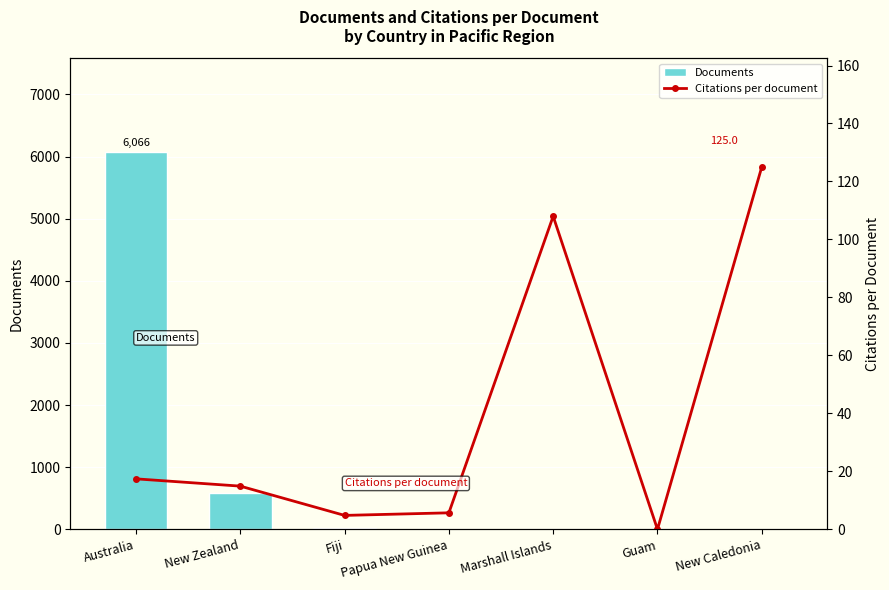

Reading left to right, transcribe all the data shown in this chart.

Documents: Australia=6066.0	New Zealand=583.0	Fiji=26.0	Papua New Guinea=10.0	Marshall Islands=1.0	Guam=1.0	New Caledonia=1.0
Citations per document: Australia=17.4	New Zealand=14.9	Fiji=4.8	Papua New Guinea=5.7	Marshall Islands=108.0	Guam=0.0	New Caledonia=125.0